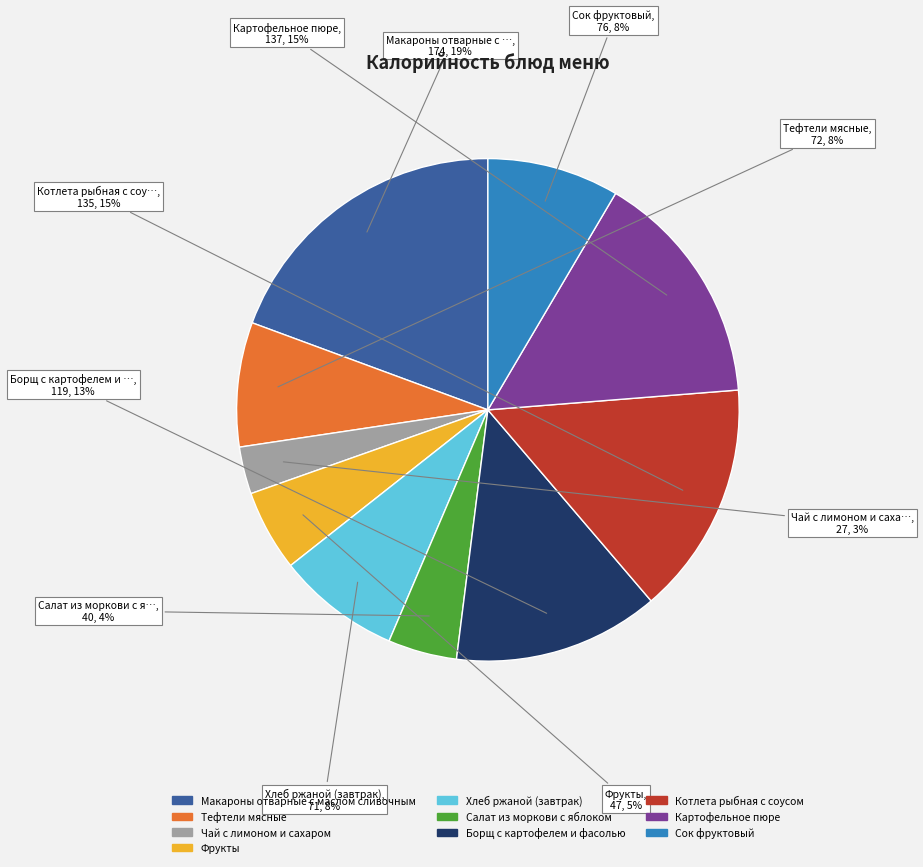

What is the largest slice in the pie chart?

Макароны отварные с маслом сливочным